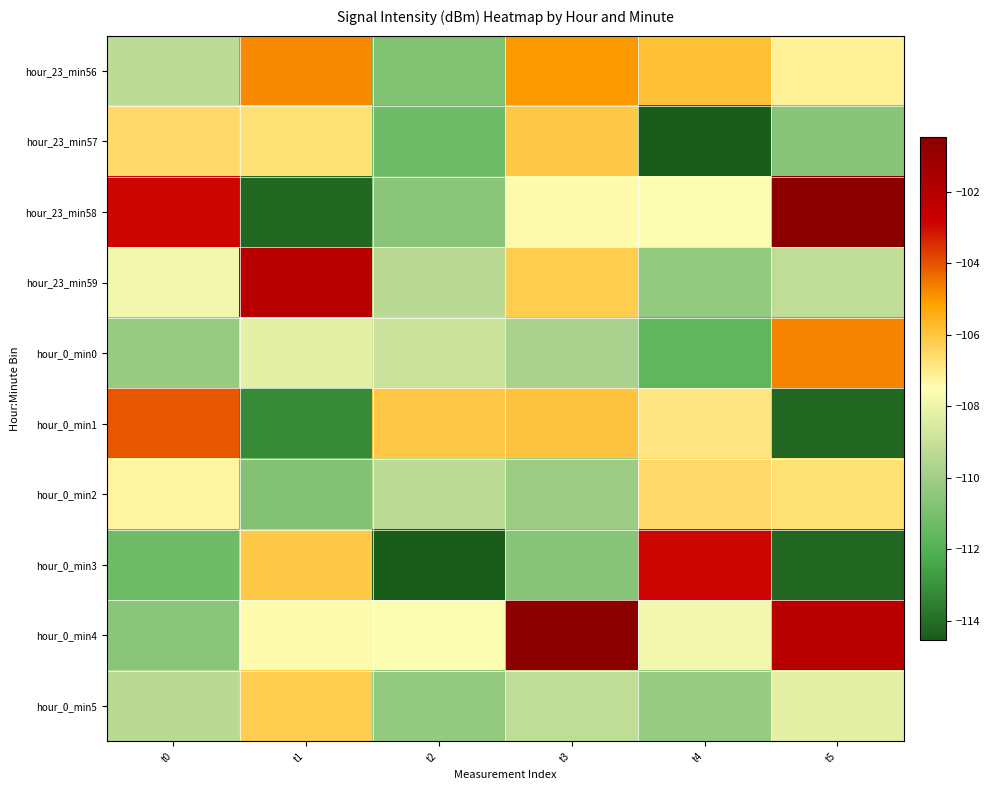

Which has a higher value, t4 or t5?

t4